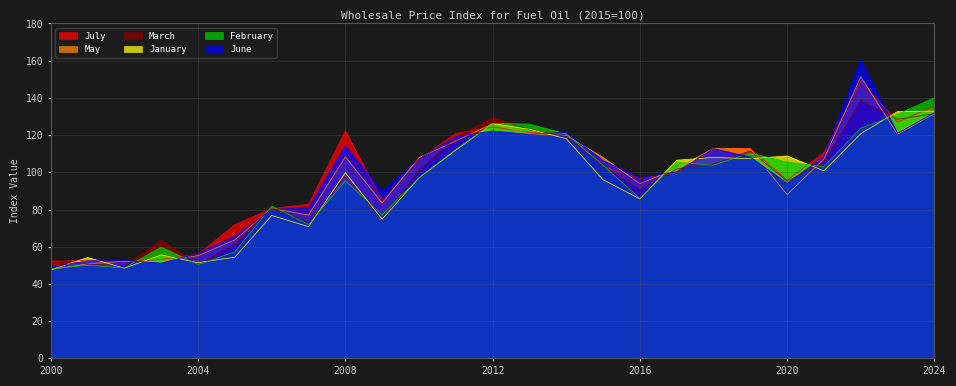

What is the sum of all June values?

2423.1